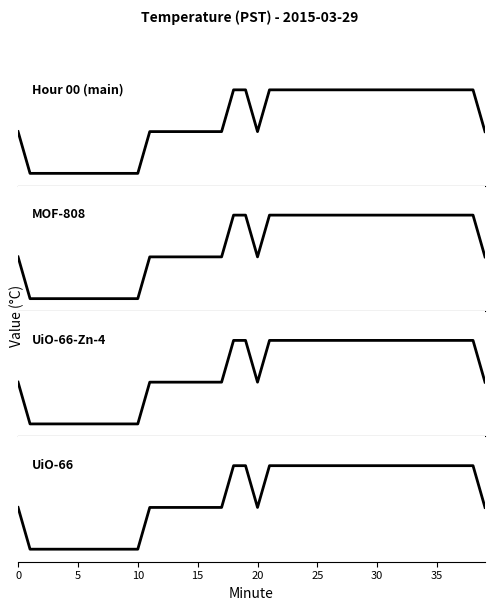

Which series changed the most between 13 and 19?

Hour 00 (main)